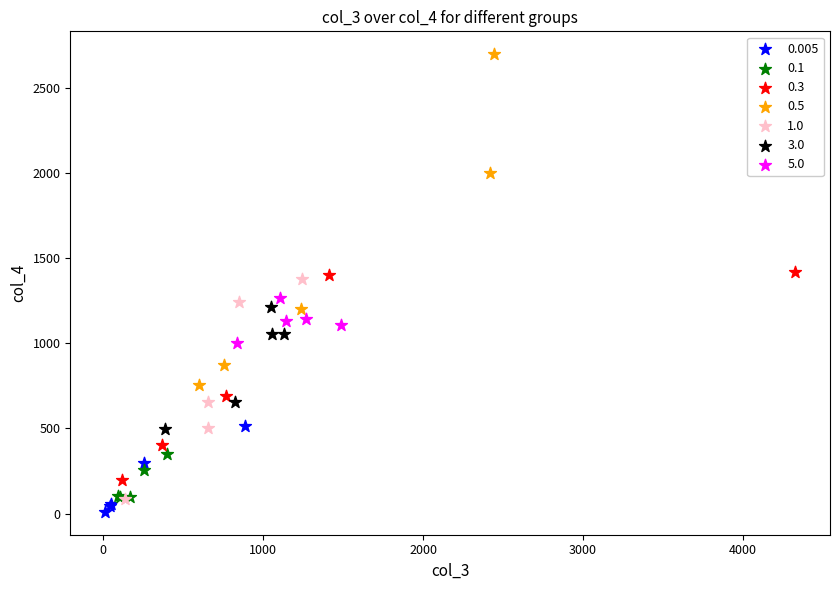

Which series contains the highest Y value?

0.5